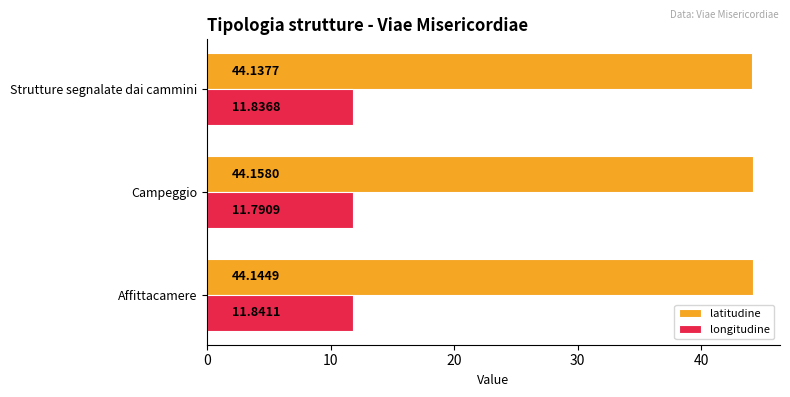

What is the smallest value displayed?

11.8